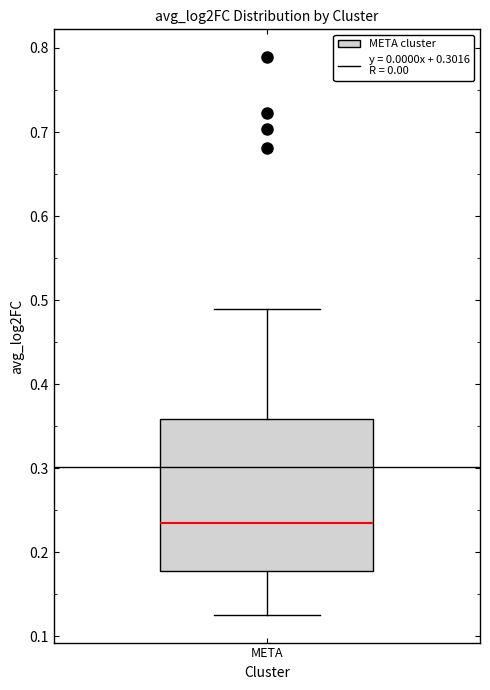

Read this box plot against the y-axis: the position of the median line, the range covered by the box, and the ends of both whiskers. The values are not printed on the chart, so give them approximately, as read against the axis.

median 0.24, box 0.18 to 0.36, whiskers 0.13 to 0.49